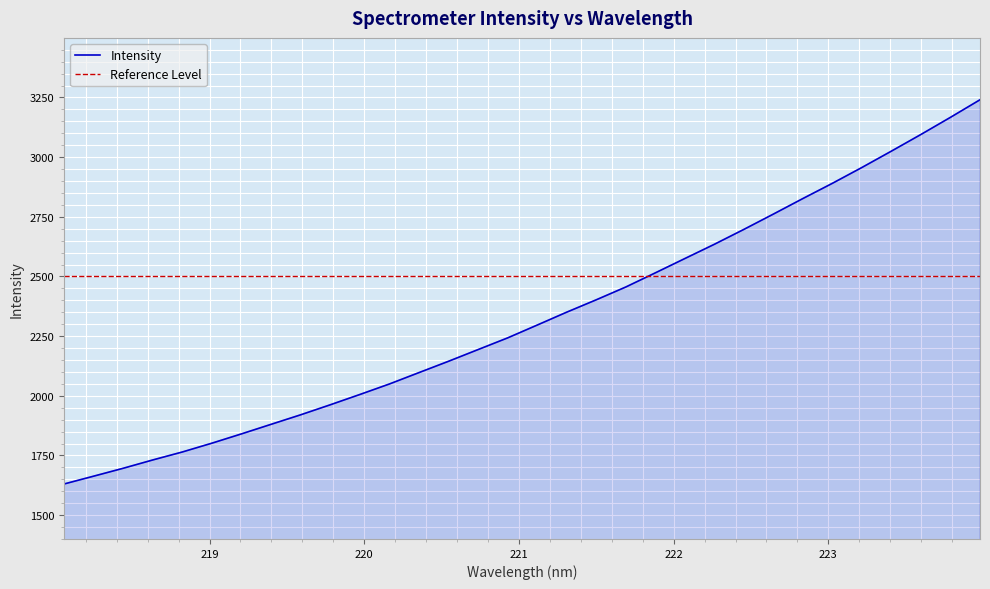

Read the value at 220.7354.

2193.5